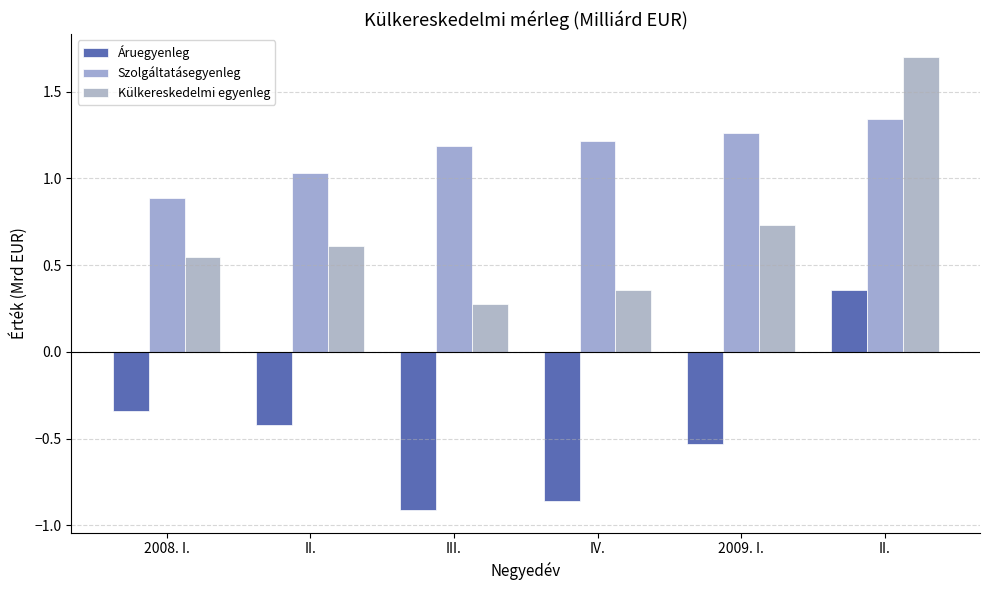

True or false: Áruegyenleg has a value of -0.9 at III..

True